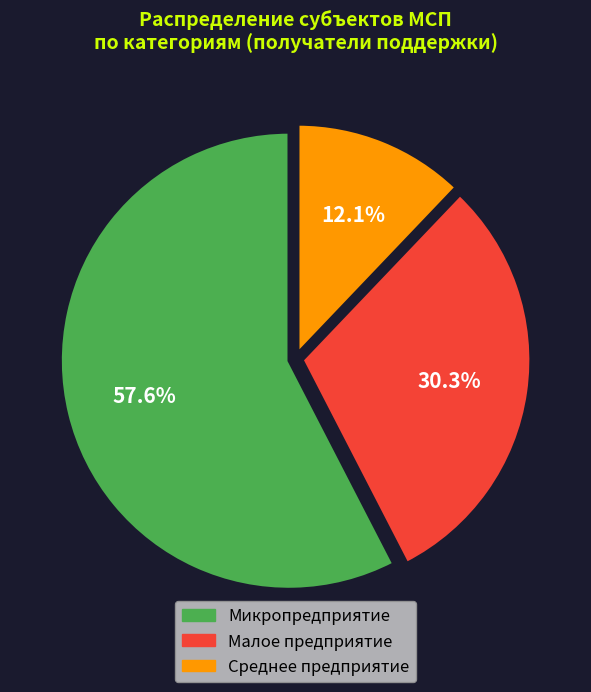

To the nearest percent, what is the difference between the Среднее предприятие and Малое предприятие slice percentages?

18%